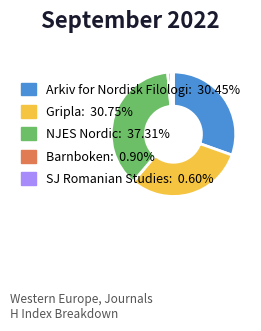

Combined, do Gripla: 30.75% and Barnboken: 0.90% account for over 50%?

No